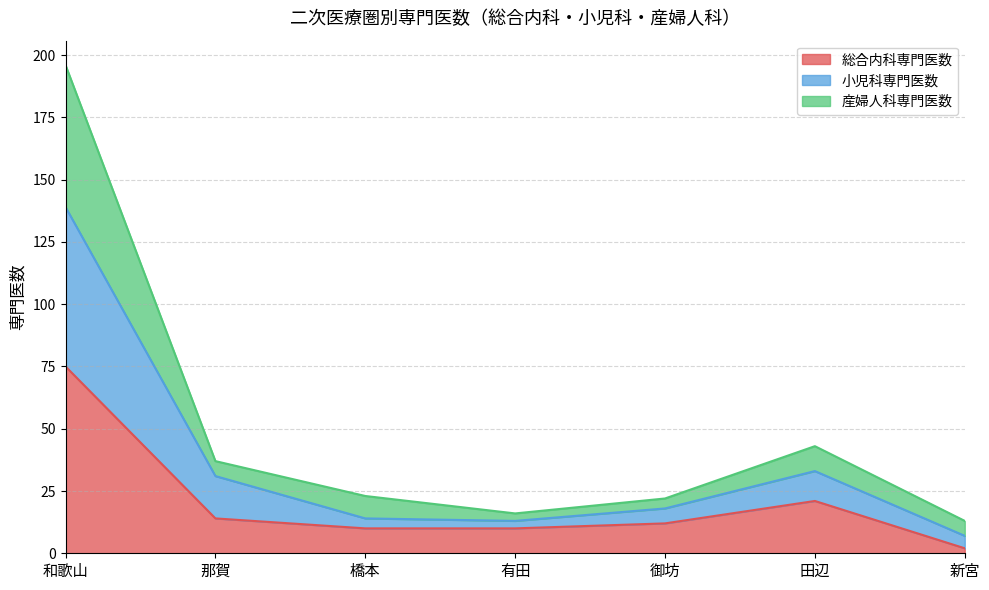

Is it true that 総合内科専門医数 equals 21 at 御坊?

False